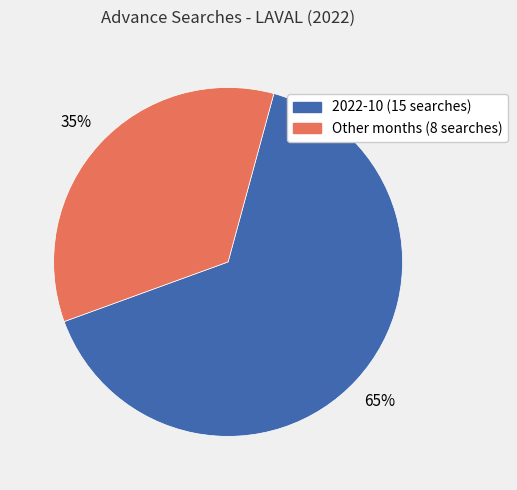

How many segments does this pie chart have?

2